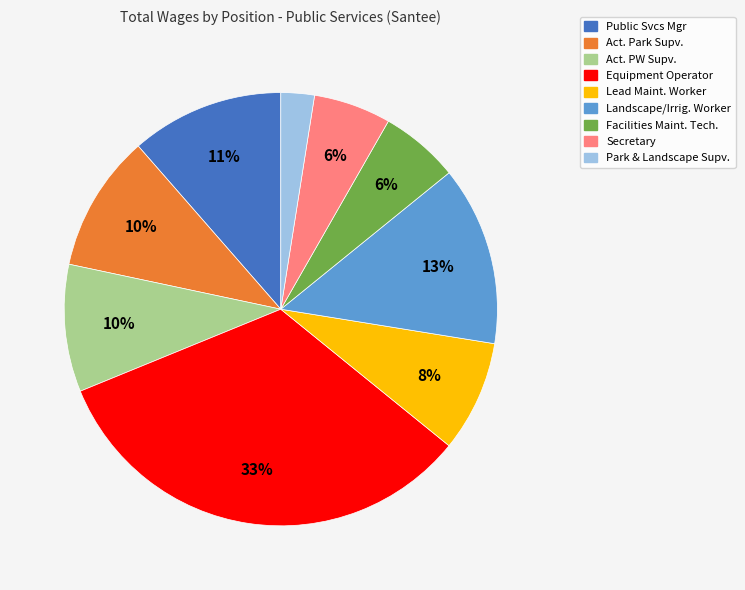

Is there a majority slice in this chart?

No